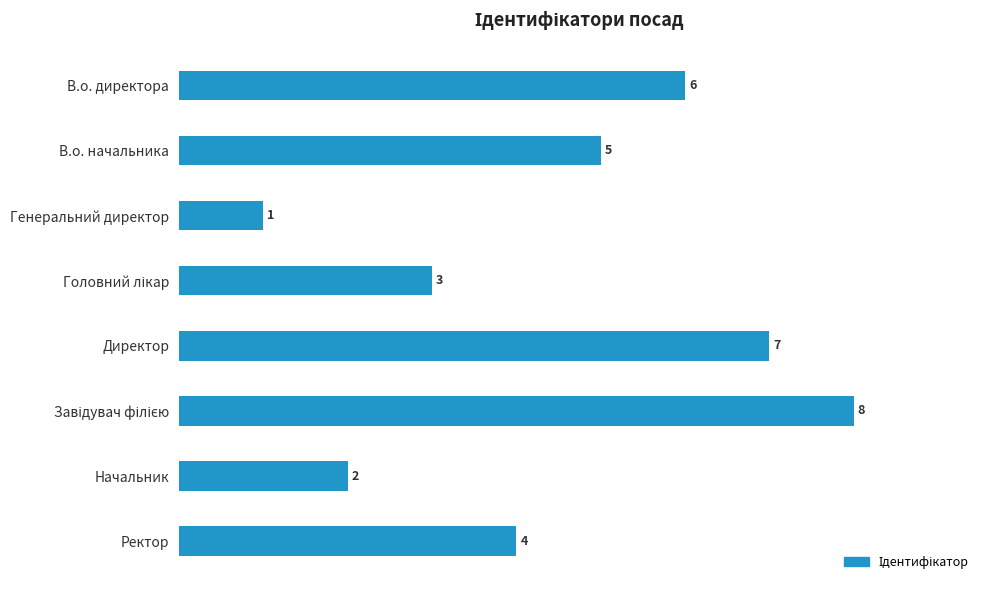

Approximately how many times larger is the value at Ректор compared to Директор?

0.6